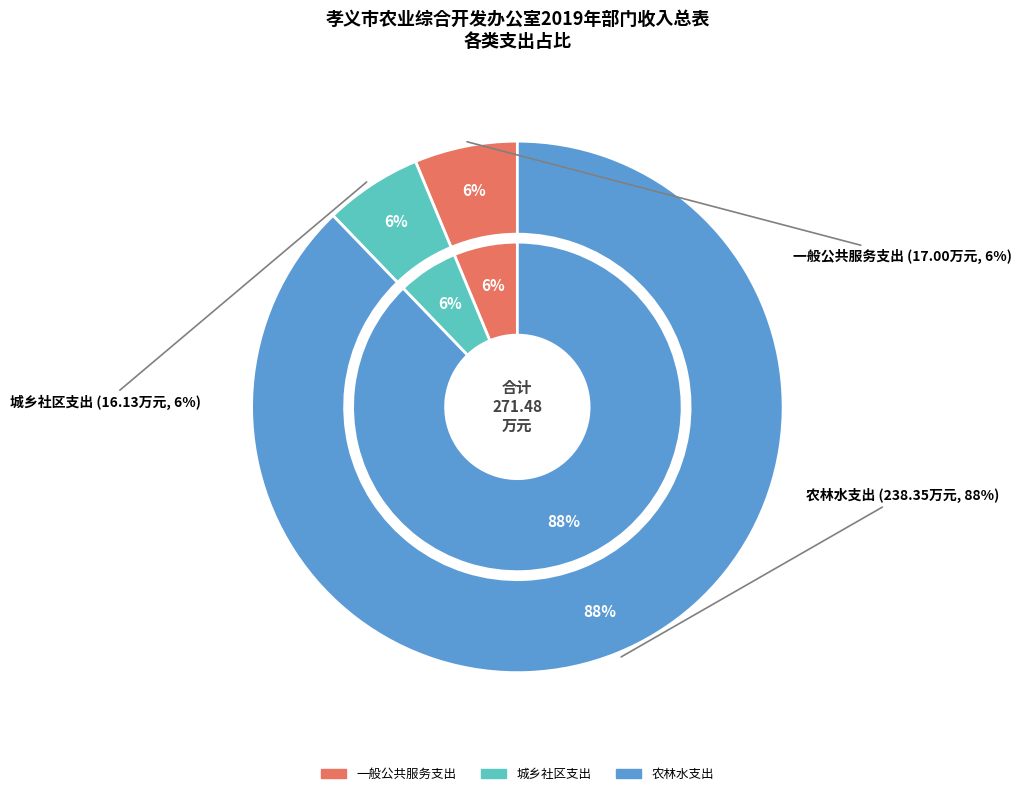

What is the change in value from 城乡社区支出 to 农林水支出?

+222.2